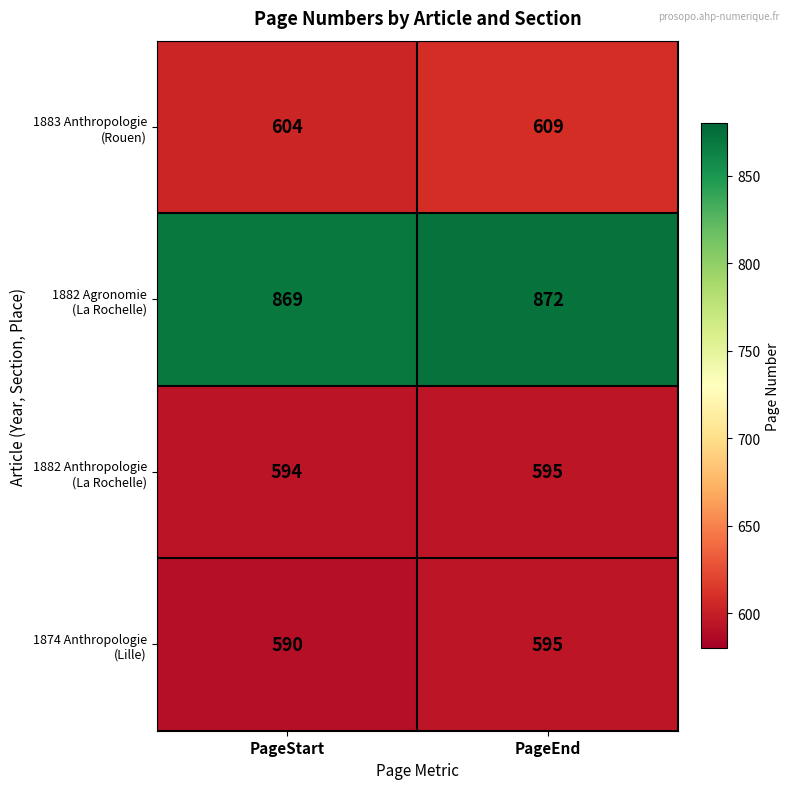

What is the difference between the highest and lowest values at PageEnd?

277